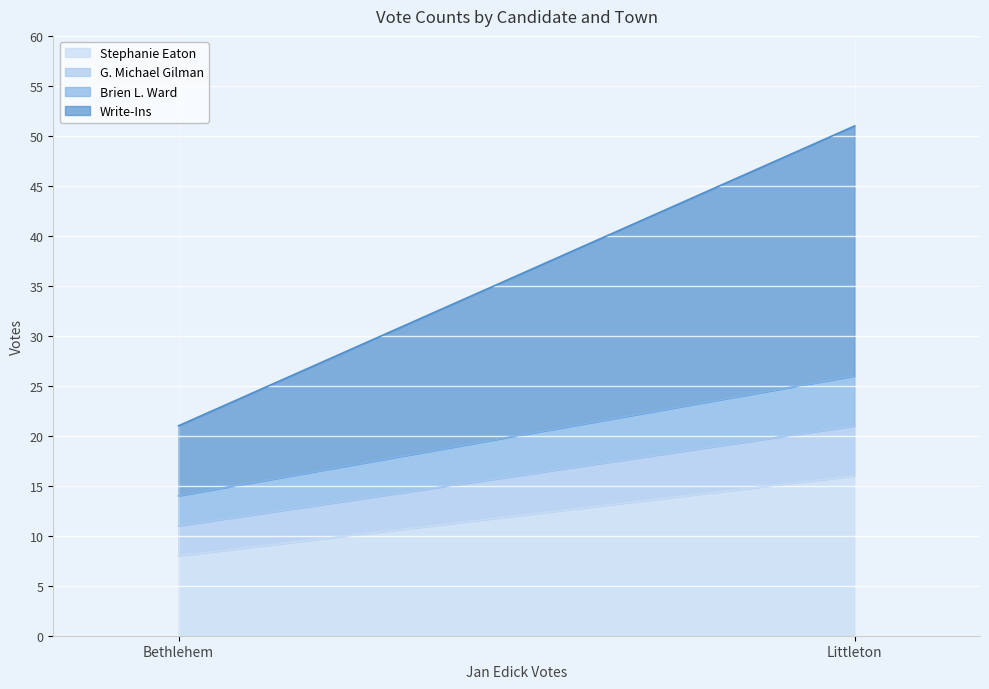

What is the minimum value for Brien L. Ward?

3